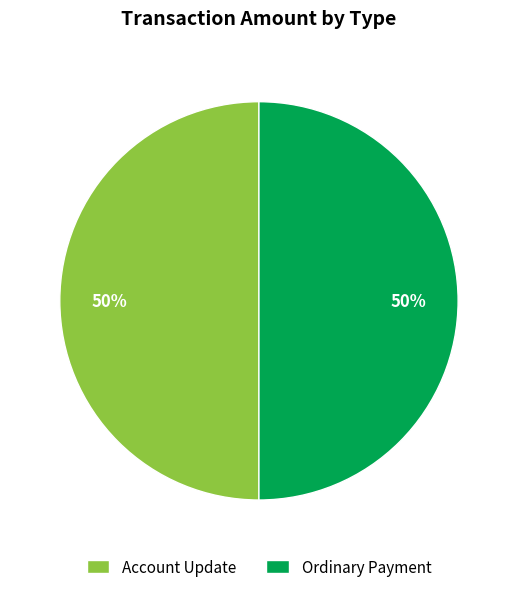

Is it true that Account Update is 44% of the pie?

False